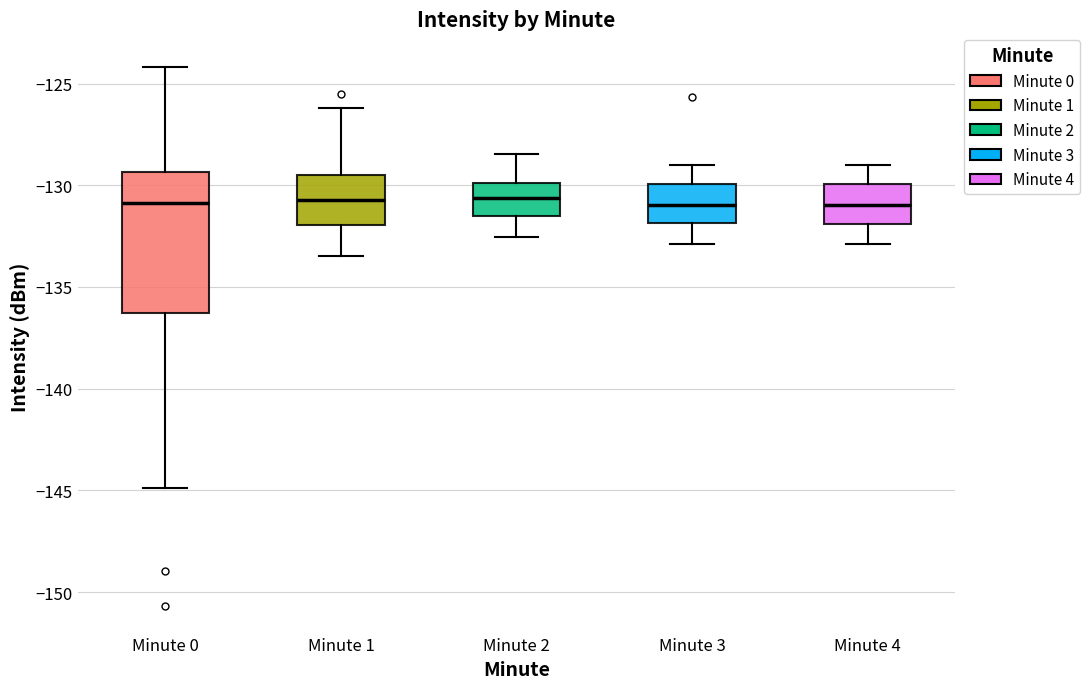

Reading left to right, transcribe this box plot: for each box, give where its median line is, the range the box spans, and where its two whiskers end, as read against the y-axis. The values are not printed on the chart, so give them approximately, as read against the axis.

Minute 0: median -131.0, box -136.5 to -129.5, whiskers -145.0 to -124.0
Minute 1: median -130.5, box -132.0 to -129.5, whiskers -133.5 to -126.0
Minute 2: median -130.5, box -131.5 to -130.0, whiskers -132.5 to -128.5
Minute 3: median -131.0, box -132.0 to -130.0, whiskers -133.0 to -129.0
Minute 4: median -131.0, box -132.0 to -130.0, whiskers -133.0 to -129.0